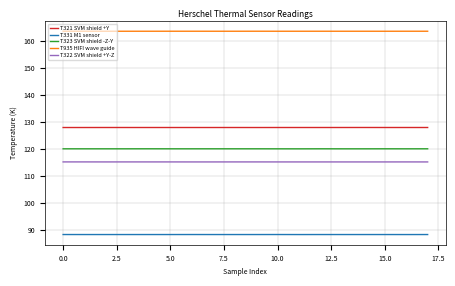

True or false: T322 SVM shield +Y-Z and T935 HIFI wave guide cross at least once.

False